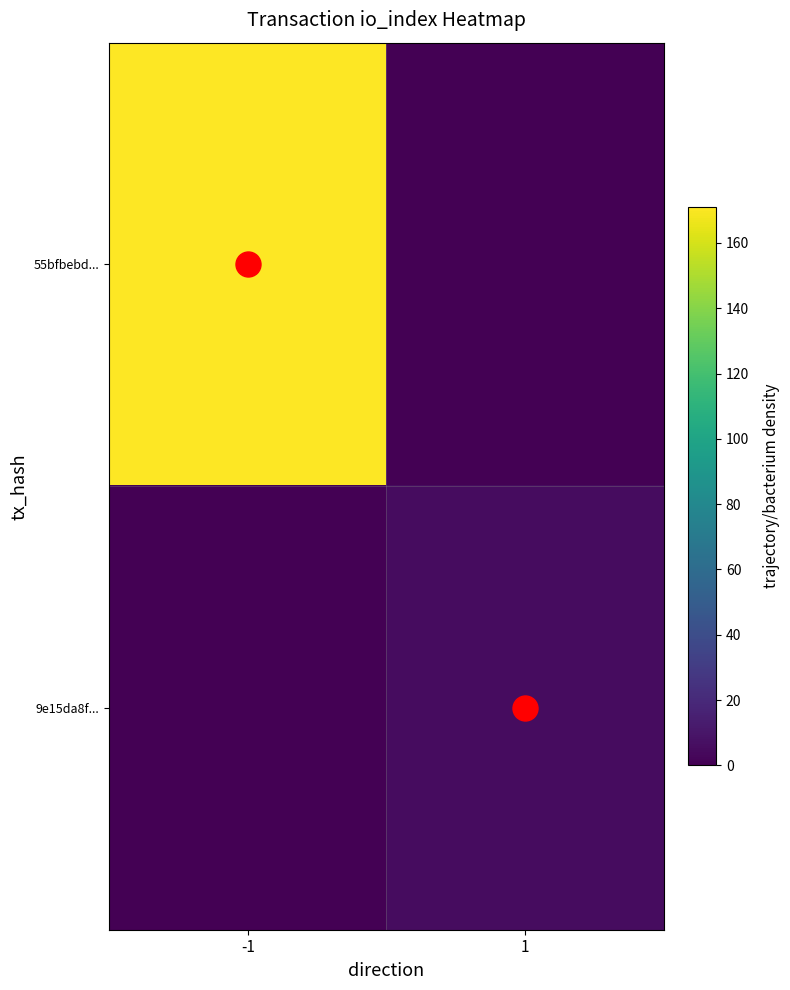

Which has a higher value, 1 or -1?

-1